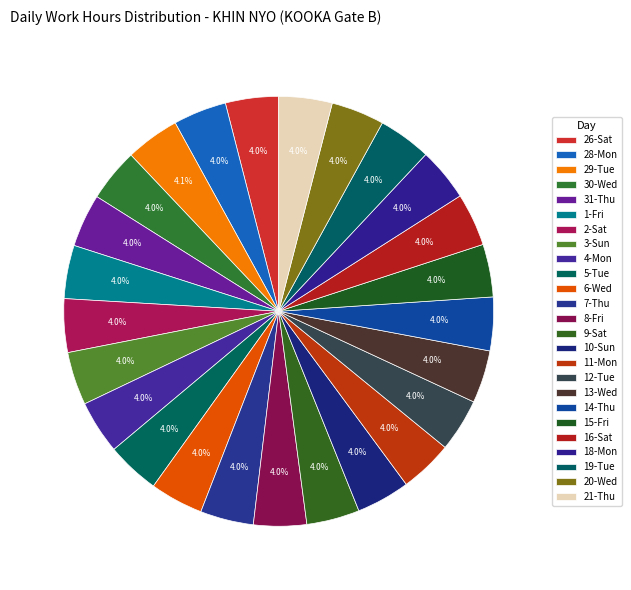

Which category has the biggest portion of the pie?

29-Tue